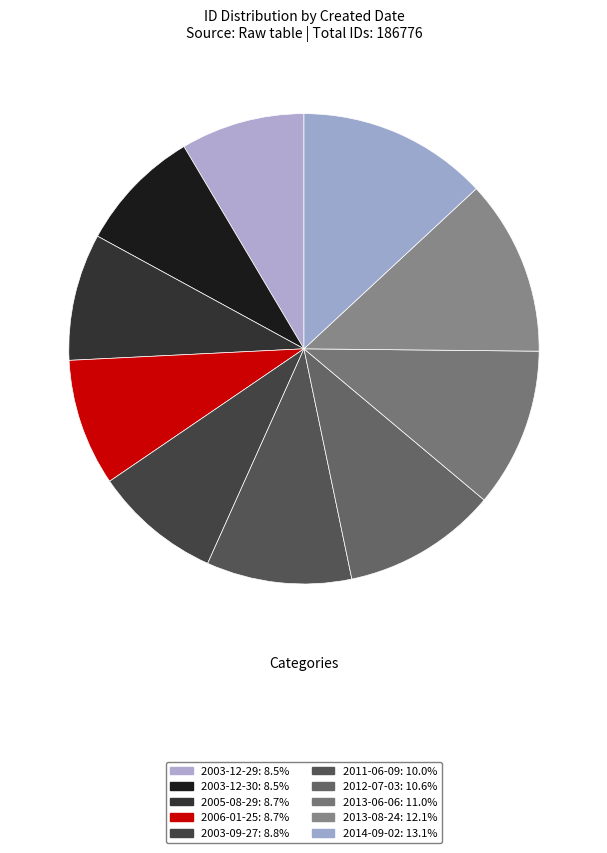

How many segments does this pie chart have?

10